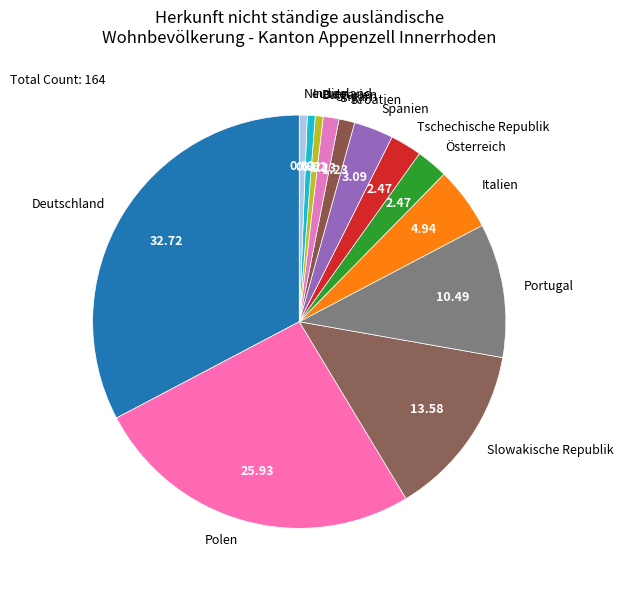

Which has a higher value, Italien or Polen?

Polen